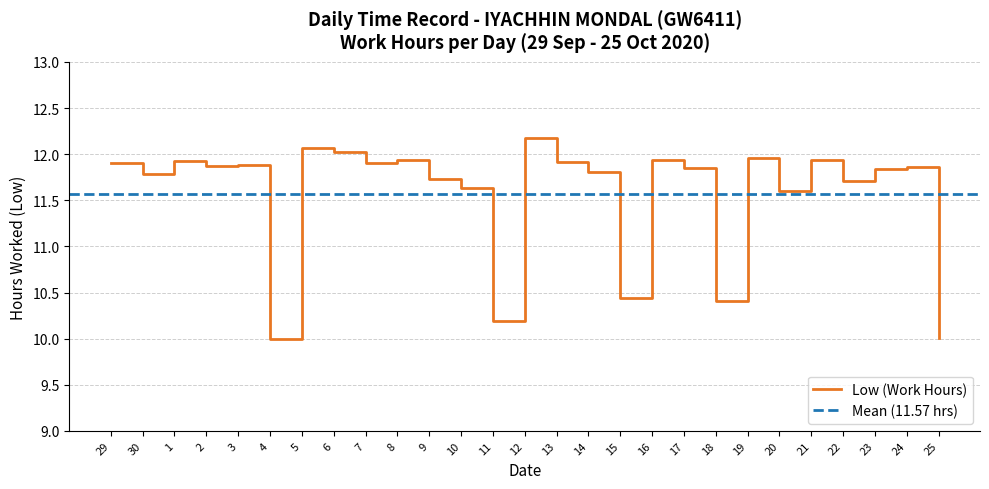

Approximately how many times larger is the value at 14 compared to 19?

1.0